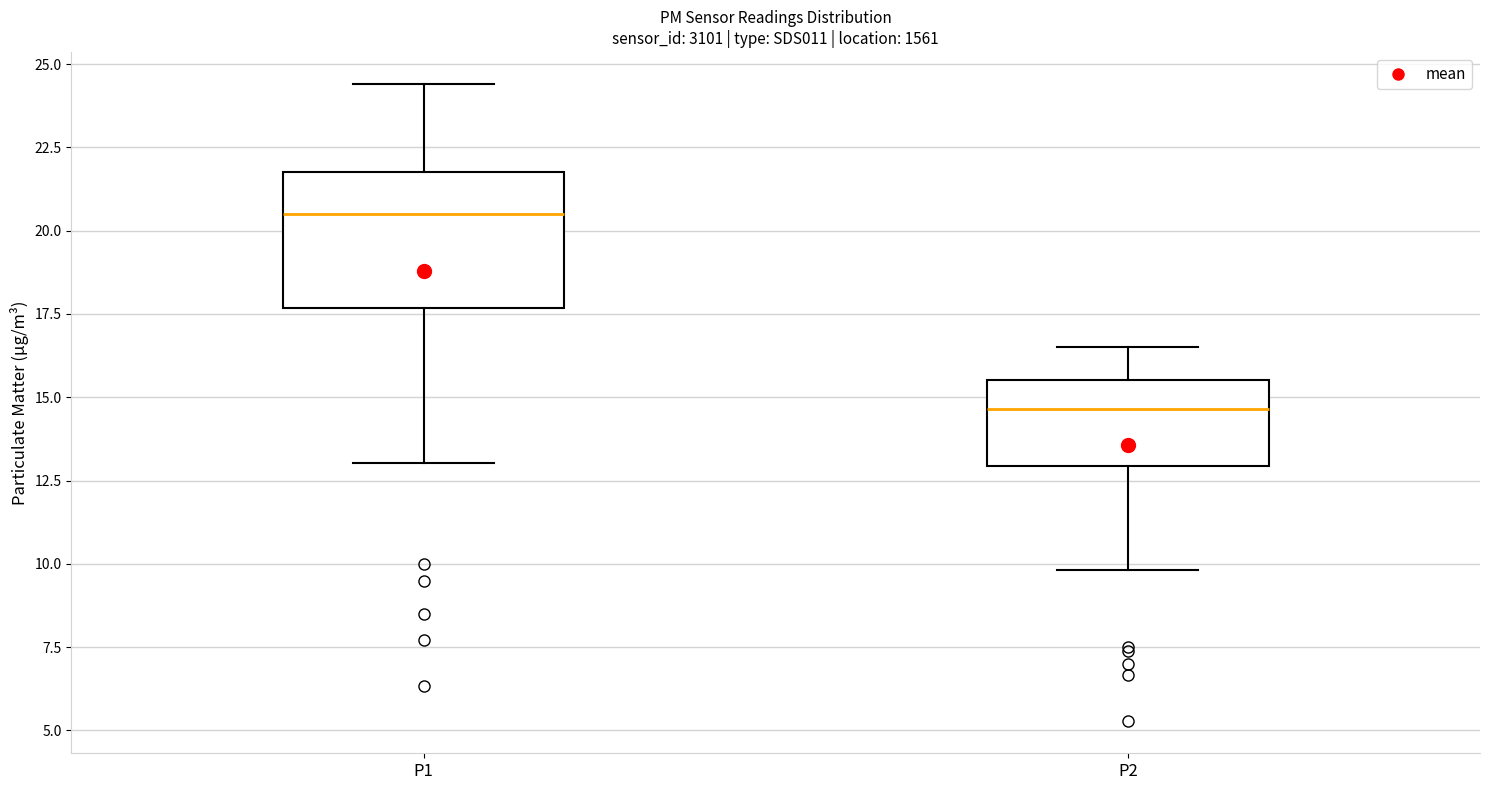

Which box's median line is the lowest?

P2